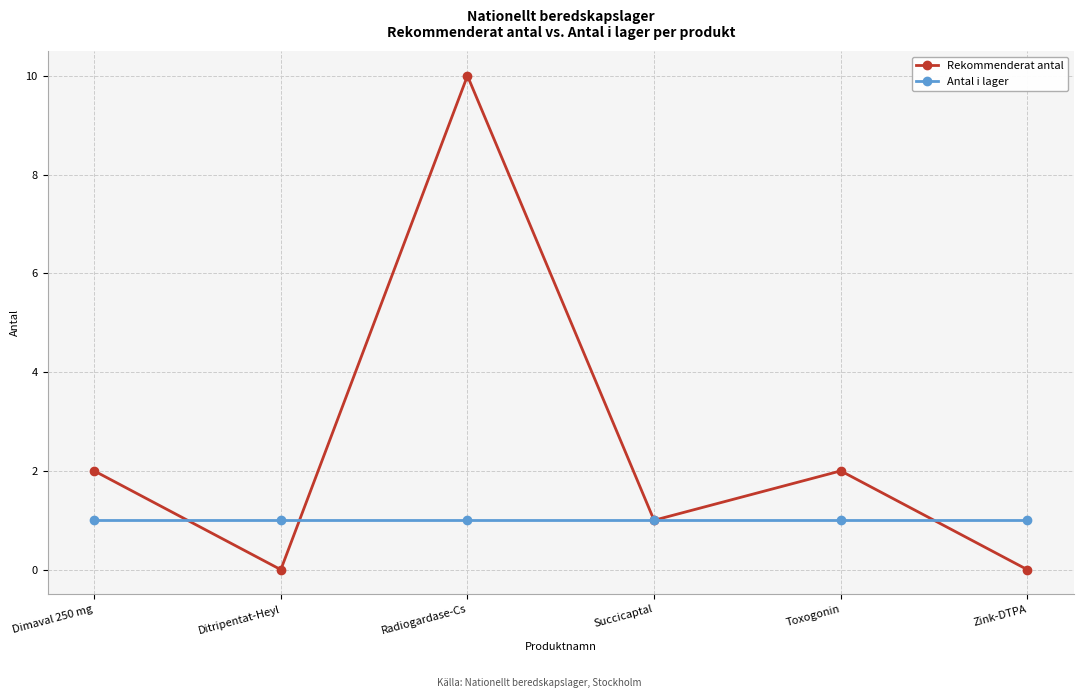

What is the highest value of the Rekommenderat antal series?

10